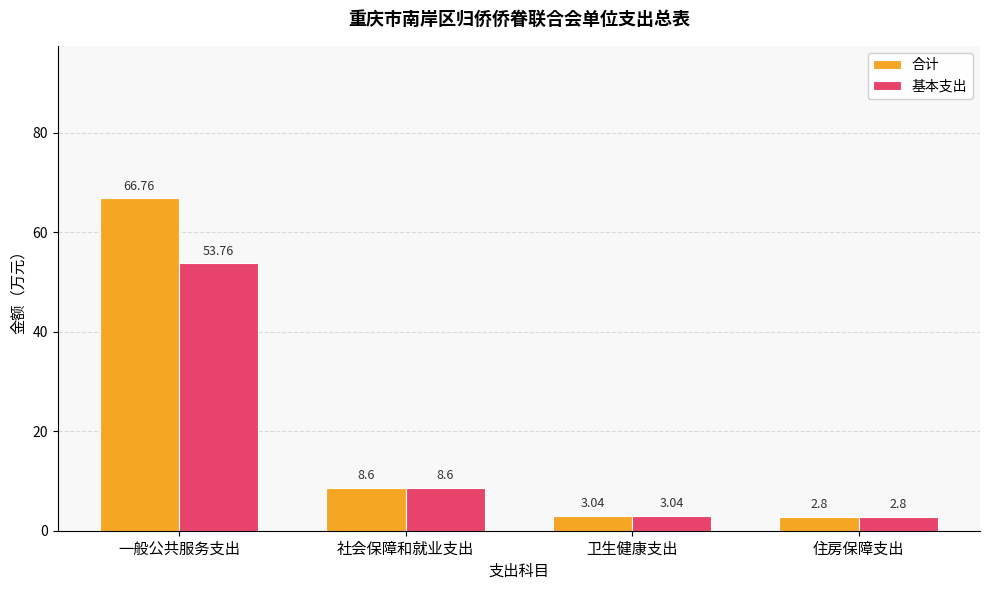

List the series in order of their peak value, highest first.

合计, 基本支出